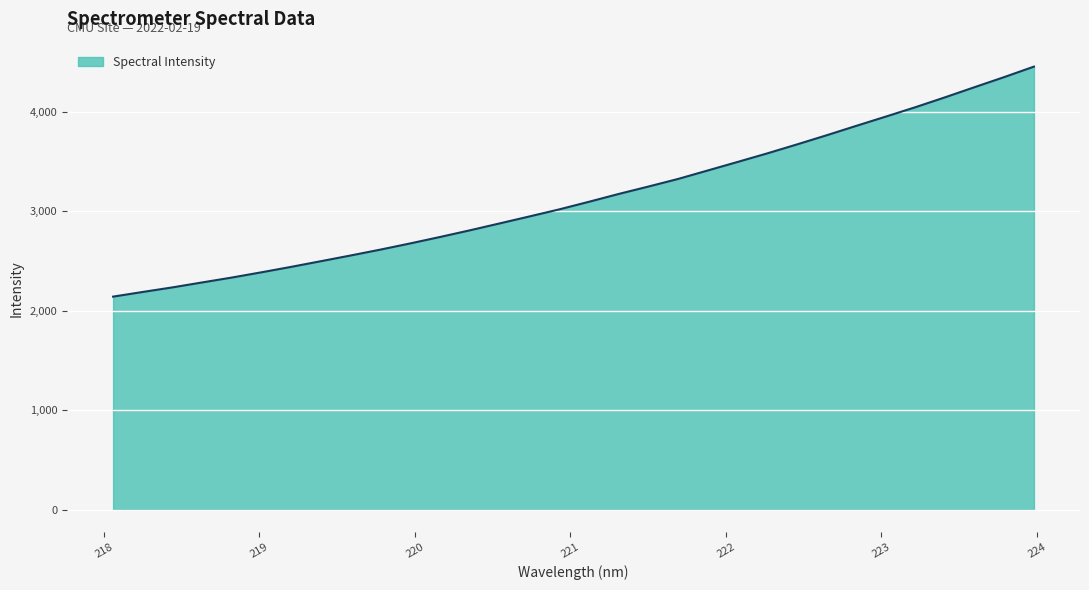

What is the smallest value displayed?

2142.7